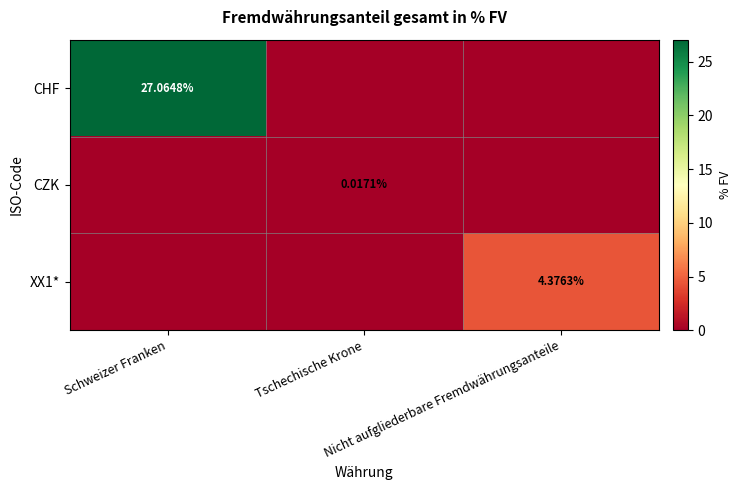

What is the greatest value displayed?

27.1